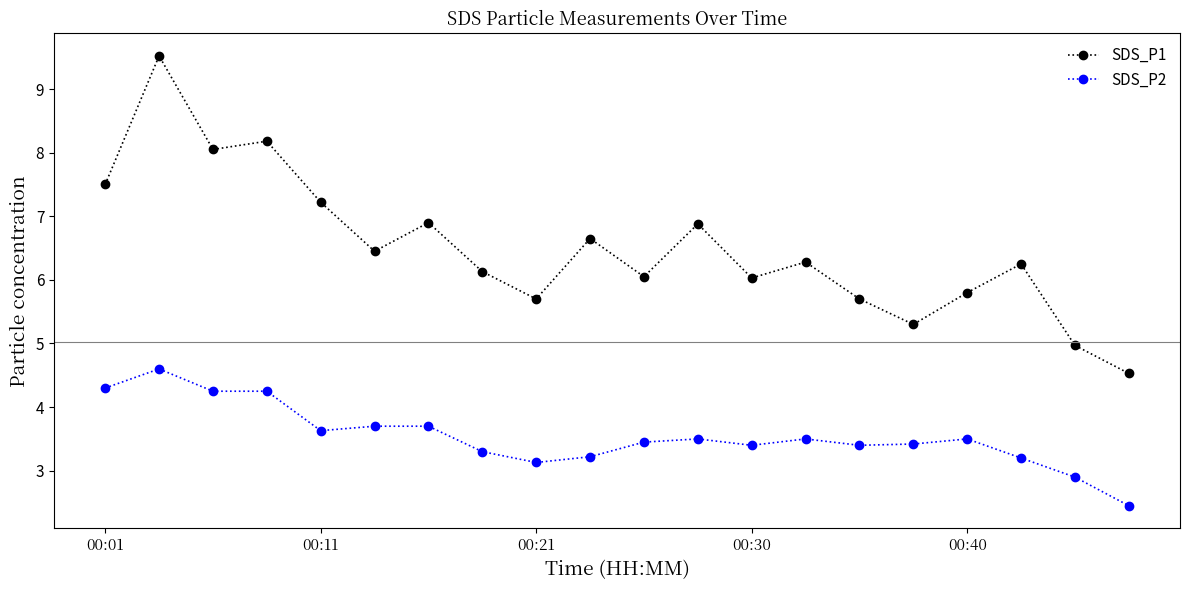

What is the smallest value displayed?

2.5